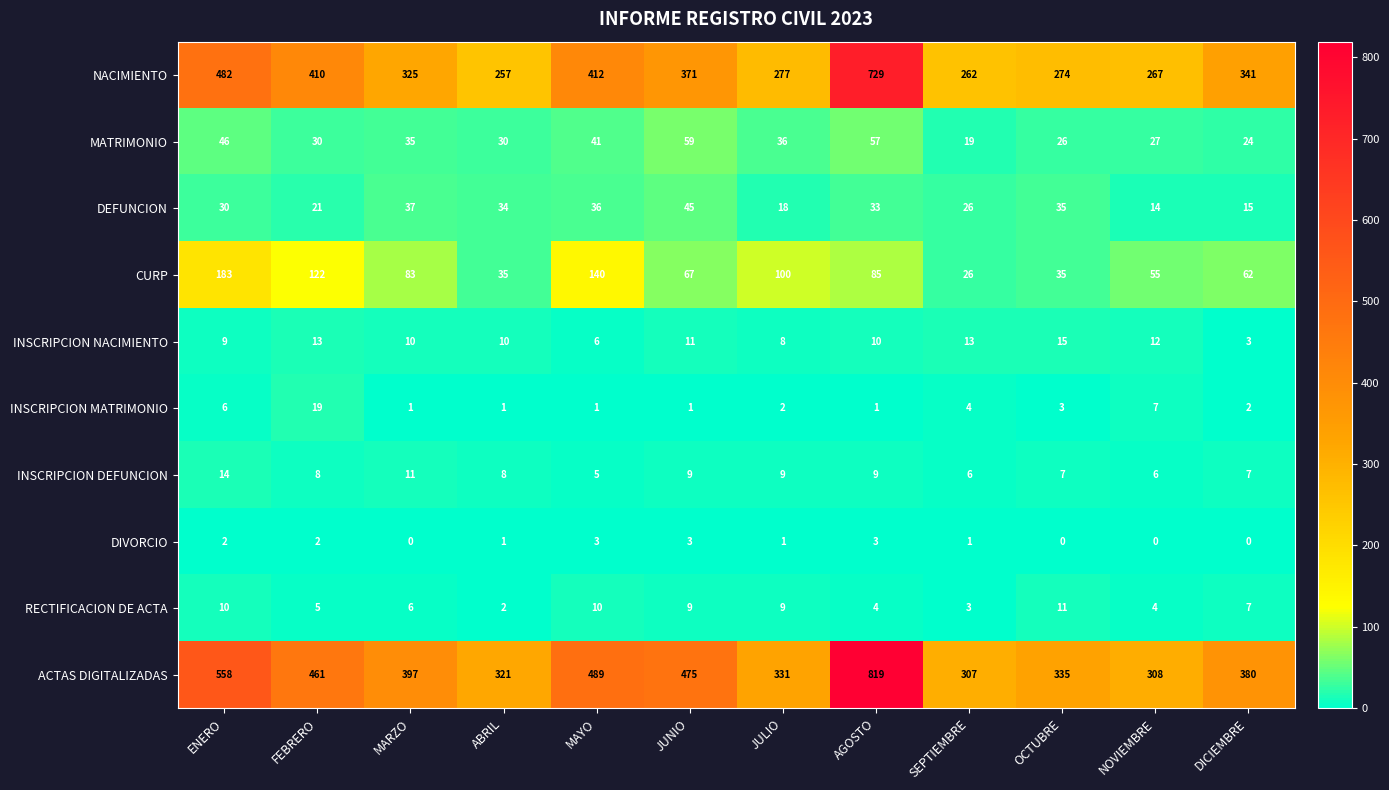

Count the number of data series in this chart.

10